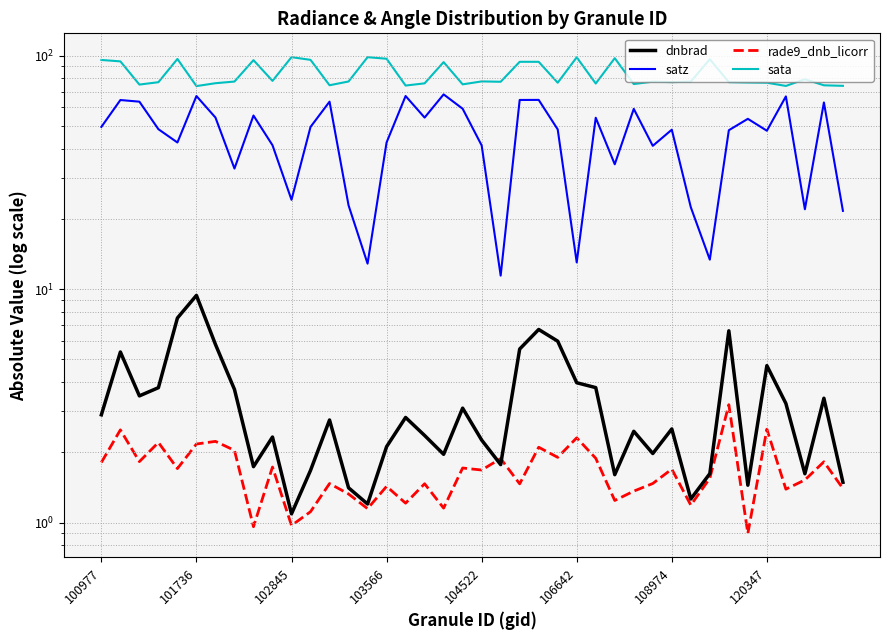

True or false: sata has more than 0 interior local peaks.

True